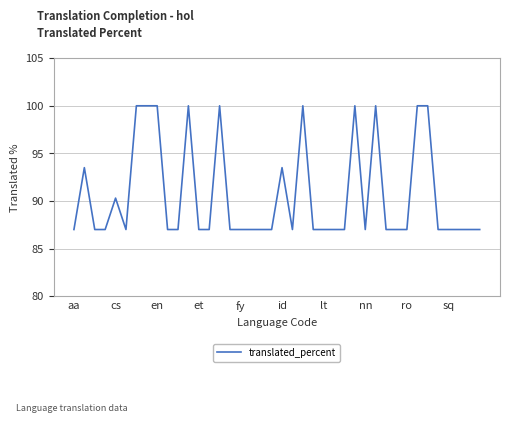

What is the minimum value shown in the chart?

87.0